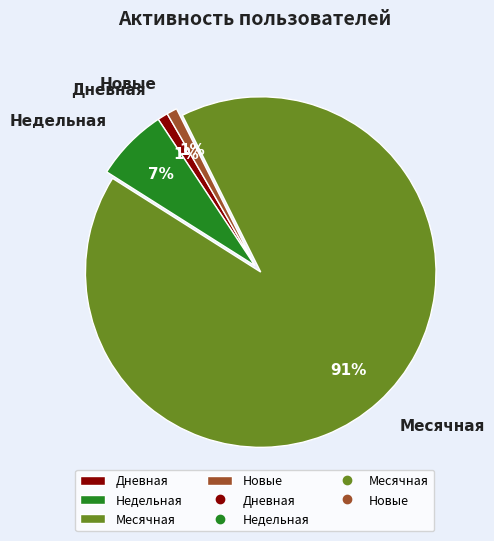

Which category has the biggest portion of the pie?

Месячная